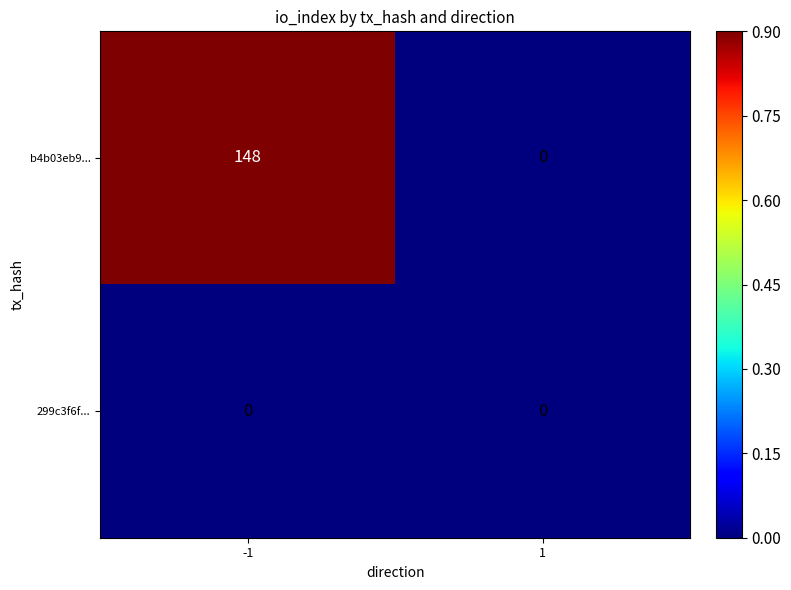

How many data points does each series have?

2